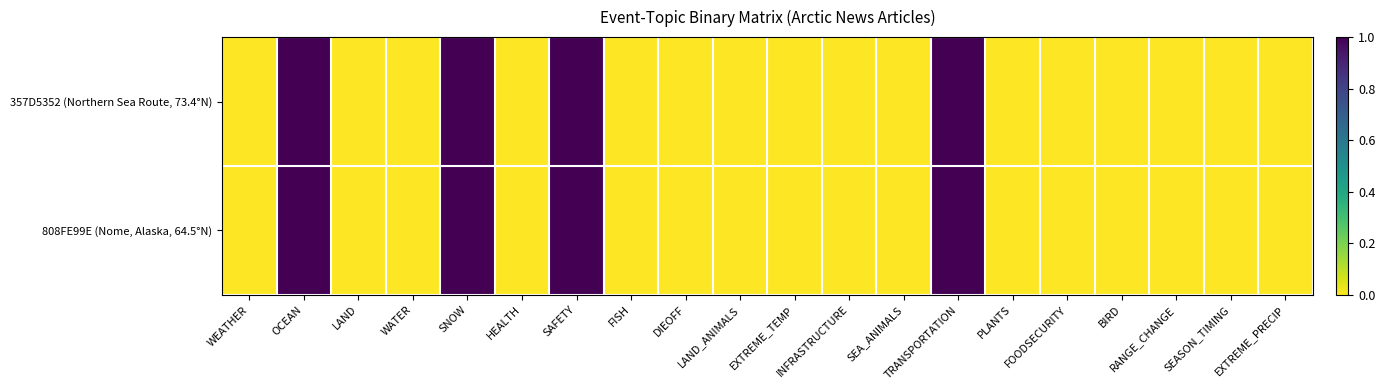

What is the total value across all series at OCEAN?

2